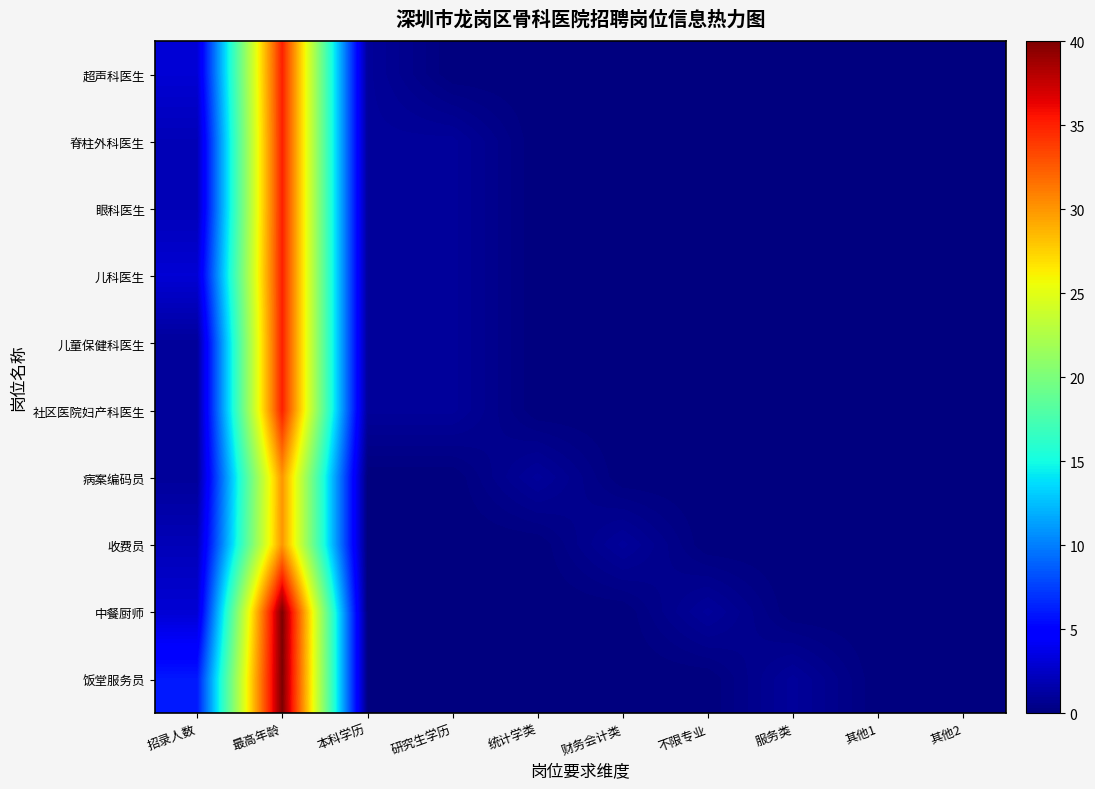

Rank the series at 统计学类 from highest to lowest value.

病案编码员, 超声科医生, 脊柱外科医生, 眼科医生, 儿科医生, 儿童保健科医生, 社区医院妇产科医生, 收费员, 中餐厨师, 饭堂服务员